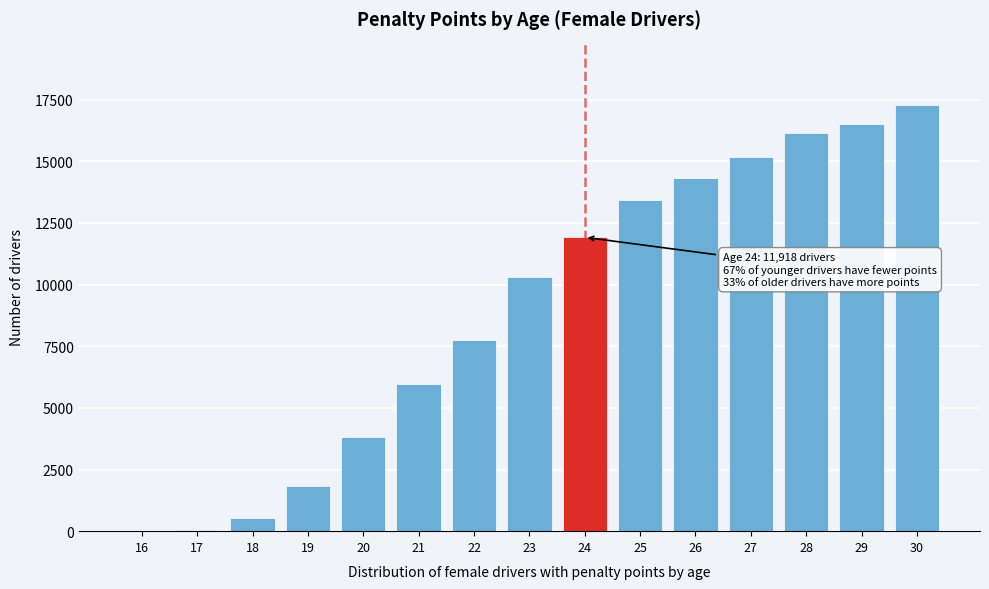

The value at 27 is 24163. True or false?

False